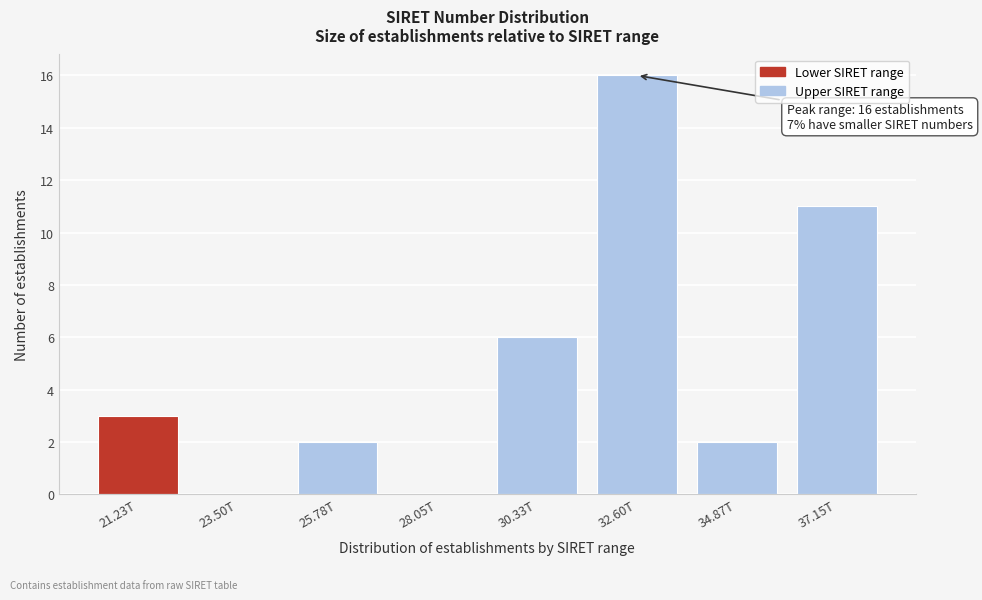

Reading left to right, extract all data points from this chart.

21.23T=3	23.50T=0	25.78T=2	28.05T=0	30.33T=6	32.60T=16	34.87T=2	37.15T=11